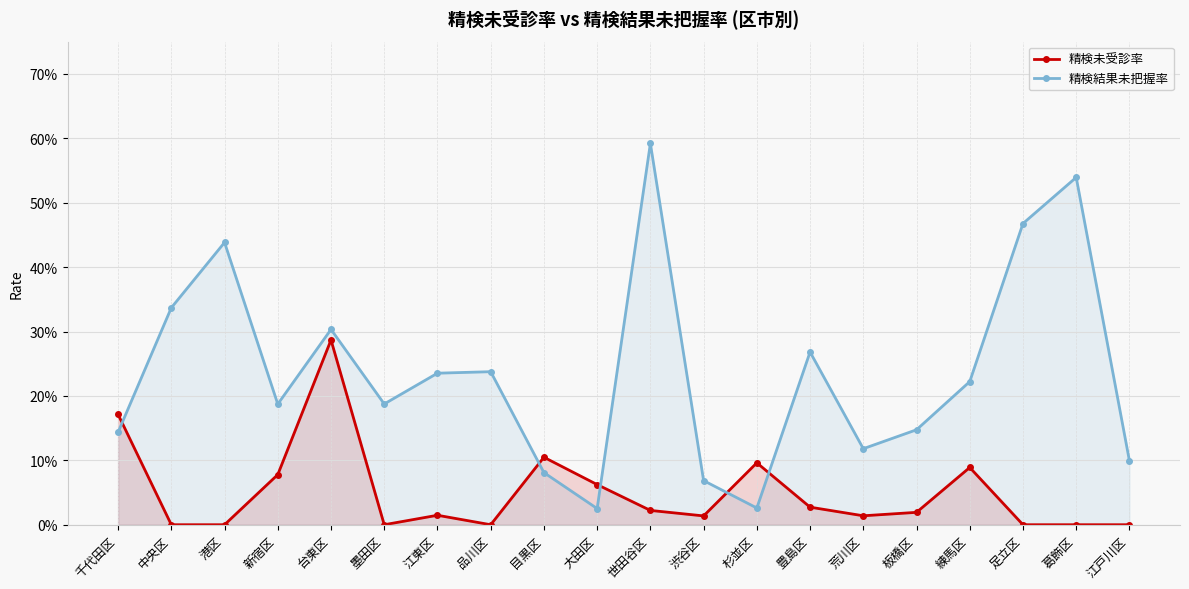

How many lines are shown in the chart?

2